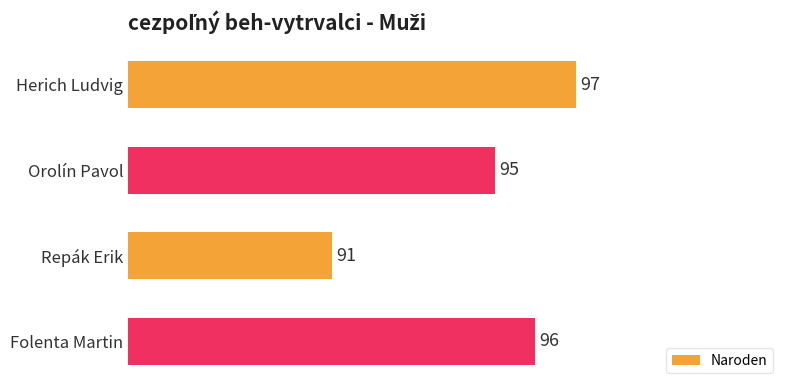

How many bars are there in total?

4